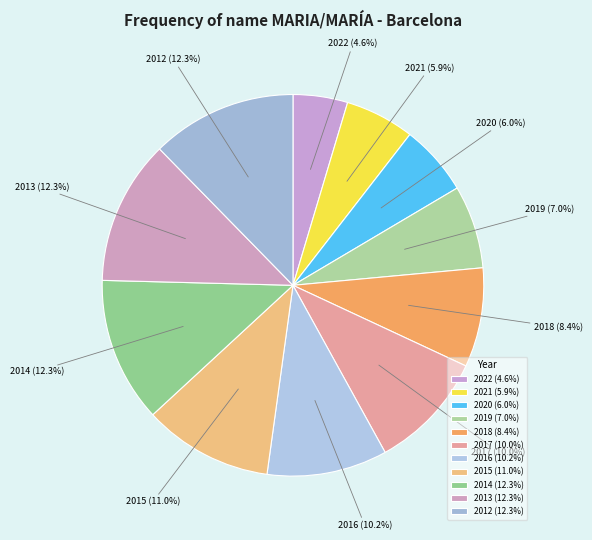

Is the sum of 2018 and 2012 greater than half?

No